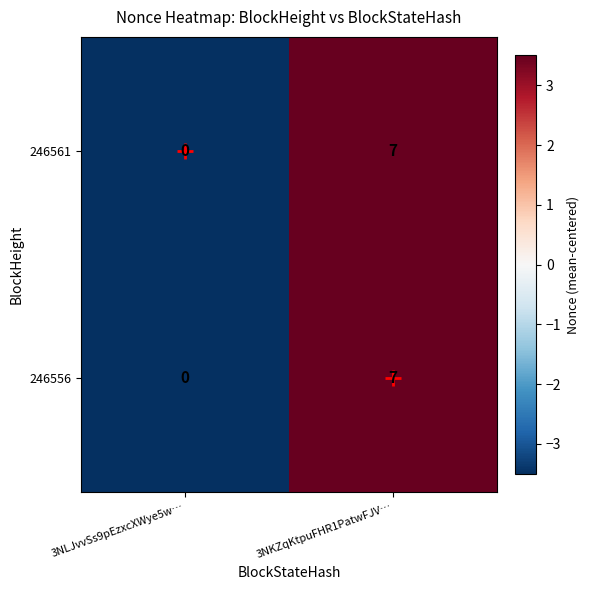

Where is 246556 nearest to the value 3?

3NLJvvSs9pEzxcXWye5w…